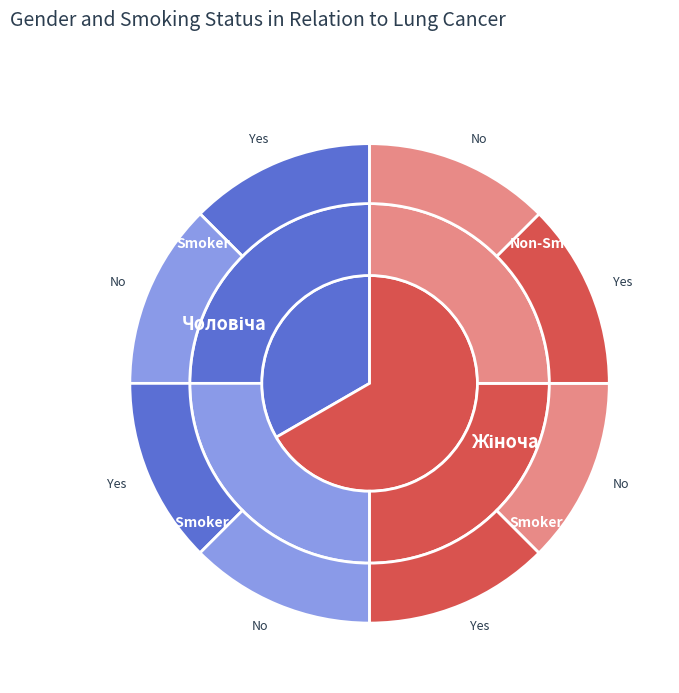

To the nearest percent, what percentage of the pie is Жіноча?

67%